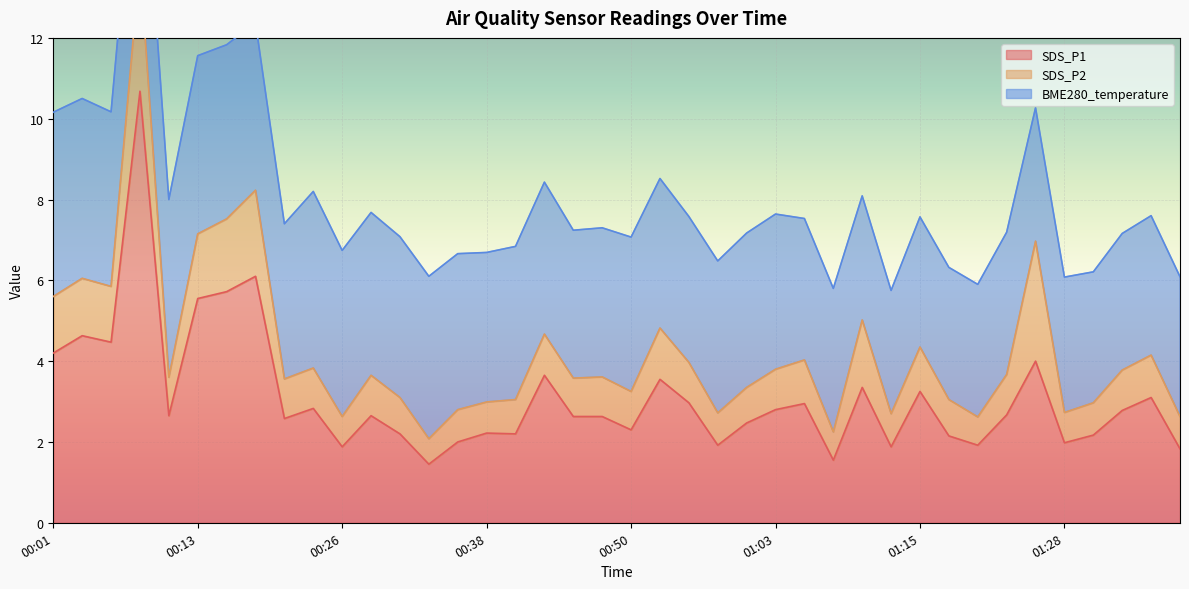

Reading right to left, list all the values displayed in this chart.

SDS_P1: 1.8	3.1	2.8	2.2	2.0	4.0	2.7	1.9	2.1	3.2	1.9	3.4	1.6	3.0	2.8	2.5	1.9	3.0	3.5	2.3	2.6	2.6	3.6	2.2	2.2	2.0	1.4	2.2	2.6	1.9	2.8	2.6	6.1	5.7	5.5	2.6	10.7	4.5	4.6	4.2
SDS_P2: 0.8	1.1	1.0	0.8	0.8	3.0	1.0	0.7	0.9	1.1	0.8	1.7	0.7	1.1	1.0	0.9	0.8	1.0	1.3	0.9	1.0	0.9	1.0	0.8	0.8	0.8	0.6	0.9	1.0	0.8	1.0	1.0	2.1	1.8	1.6	0.9	3.2	1.4	1.4	1.4
BME280_temperature: 3.5	3.5	3.4	3.2	3.4	3.3	3.5	3.3	3.3	3.2	3.0	3.1	3.5	3.5	3.8	3.8	3.8	3.6	3.7	3.8	3.7	3.7	3.8	3.8	3.7	3.9	4.0	4.0	4.0	4.1	4.4	3.8	4.2	4.3	4.4	4.4	4.2	4.3	4.5	4.6